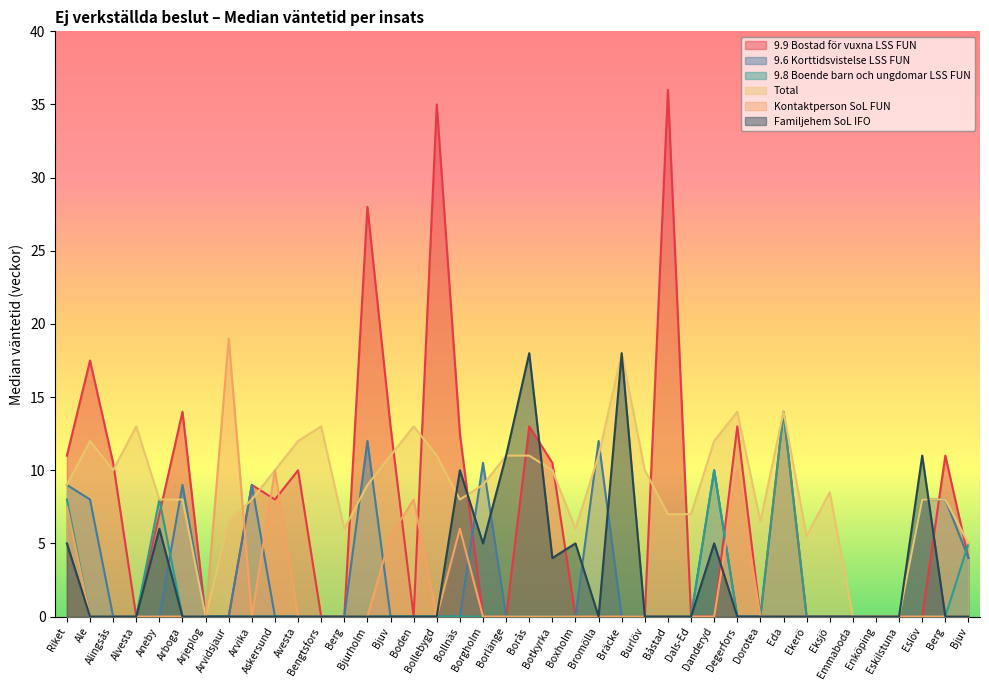

Reading left to right, extract all data points from this chart.

9.9 Bostad för vuxna LSS FUN: 11.0	17.5	10.5	0.0	7.0	14.0	0.0	0.0	9.0	8.0	10.0	0.0	0.0	28.0	13.0	0.0	35.0	12.5	0.0	0.0	13.0	10.5	0.0	0.0	0.0	0.0	36.0	0.0	0.0	13.0	0.0	14.0	0.0	0.0	0.0	0.0	0.0	0.0	11.0	4.0
9.6 Korttidsvistelse LSS FUN: 9.0	8.0	0.0	0.0	0.0	9.0	0.0	0.0	9.0	0.0	0.0	0.0	0.0	12.0	0.0	0.0	0.0	0.0	10.5	0.0	0.0	0.0	0.0	12.0	0.0	0.0	0.0	0.0	10.0	0.0	0.0	0.0	0.0	0.0	0.0	0.0	0.0	8.0	8.0	4.0
9.8 Boende barn och ungdomar LSS FUN: 8.0	0.0	0.0	0.0	8.0	0.0	0.0	0.0	0.0	0.0	0.0	0.0	0.0	0.0	0.0	0.0	0.0	0.0	0.0	0.0	0.0	0.0	0.0	0.0	0.0	0.0	0.0	0.0	10.0	0.0	0.0	14.0	0.0	0.0	0.0	0.0	0.0	0.0	0.0	5.0
Total: 9.0	12.0	10.0	13.0	8.0	8.0	0.0	6.5	8.0	10.0	12.0	13.0	6.0	9.0	11.0	13.0	11.0	8.0	9.0	11.0	11.0	10.0	6.0	11.0	18.0	10.0	7.0	7.0	12.0	14.0	6.5	14.0	5.5	8.5	0.0	0.0	0.0	8.0	8.0	5.0
Kontaktperson SoL FUN: 7.5	0.0	0.0	0.0	0.0	0.0	0.0	19.0	0.0	10.0	0.0	0.0	0.0	0.0	5.5	8.0	0.0	6.0	0.0	0.0	0.0	0.0	0.0	0.0	0.0	0.0	0.0	0.0	0.0	10.0	0.0	0.0	0.0	0.0	0.0	0.0	0.0	0.0	0.0	0.0
Familjehem SoL IFO: 5.0	0.0	0.0	0.0	6.0	0.0	0.0	0.0	0.0	0.0	0.0	0.0	0.0	0.0	0.0	0.0	0.0	10.0	5.0	11.0	18.0	4.0	5.0	0.0	18.0	0.0	0.0	0.0	5.0	0.0	0.0	0.0	0.0	0.0	0.0	0.0	0.0	11.0	0.0	0.0